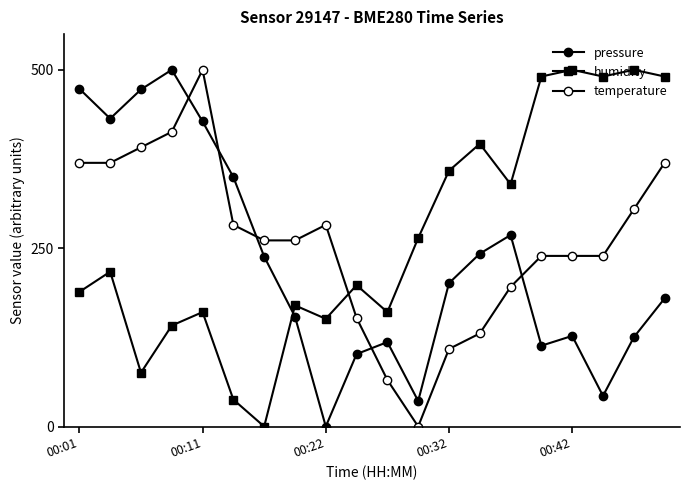

How many lines are shown in the chart?

3